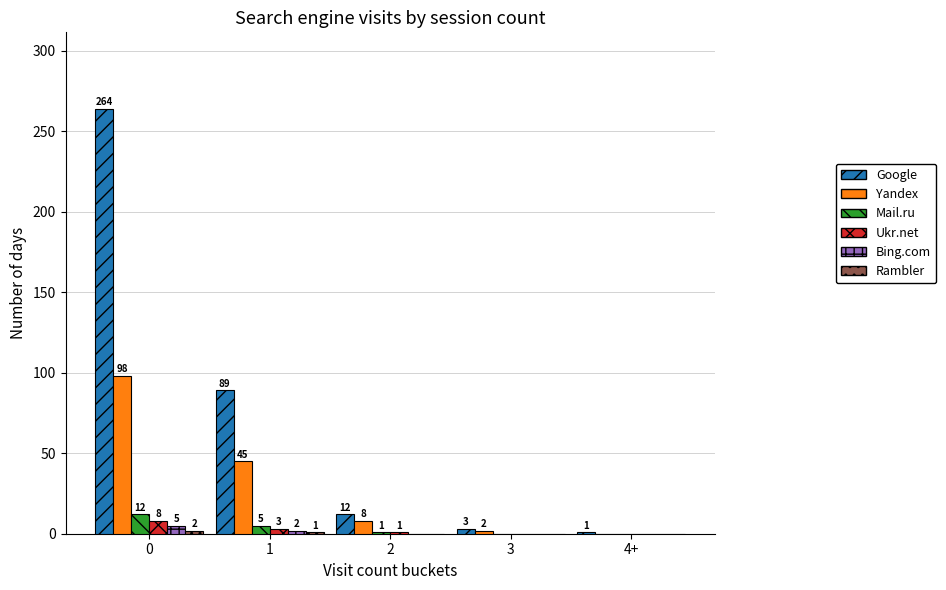

The Yandex series shows 45 at 1. True or false?

True